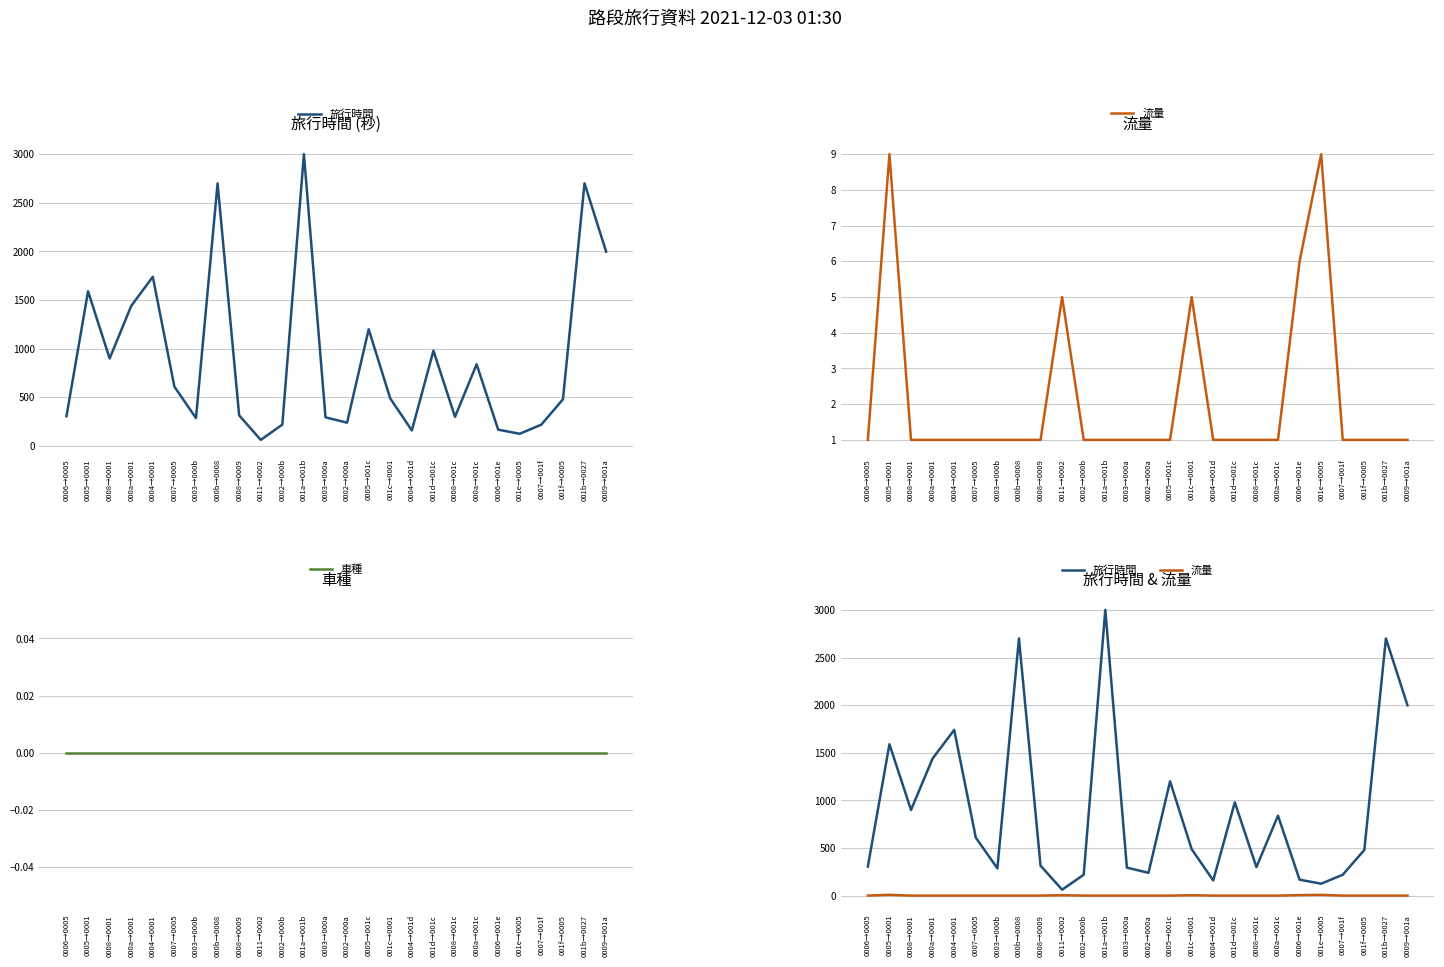

What is the difference between the highest and lowest values at 001a→001b?

3000